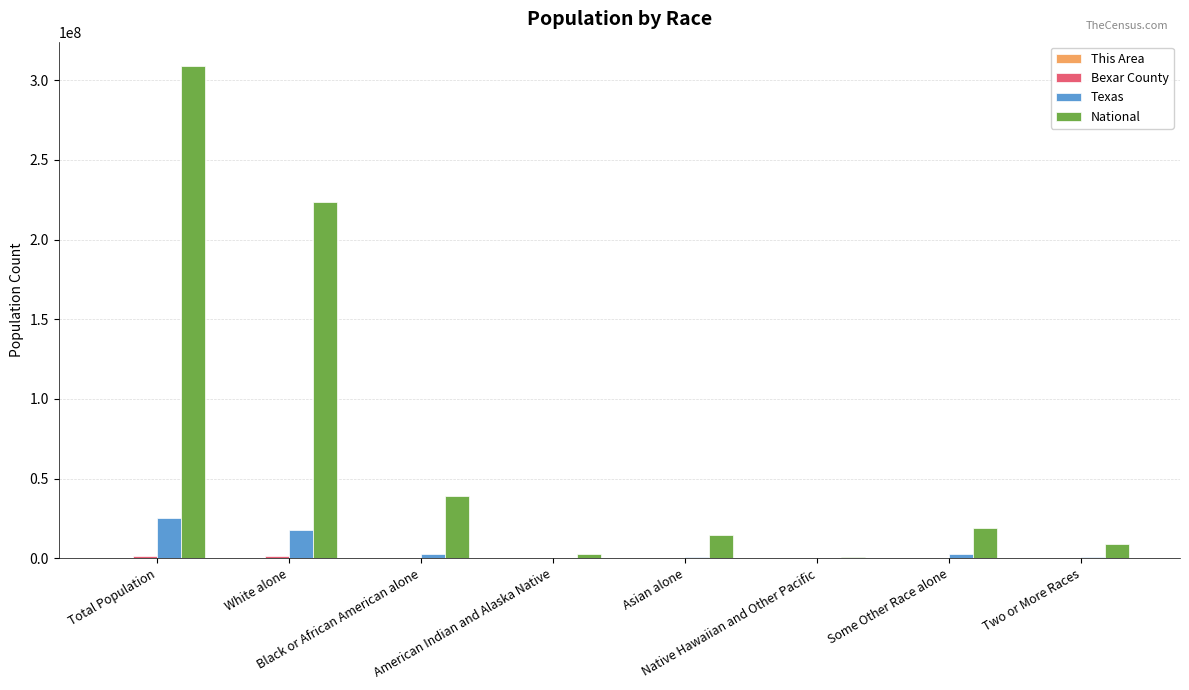

Which series has the largest total across all categories?

National